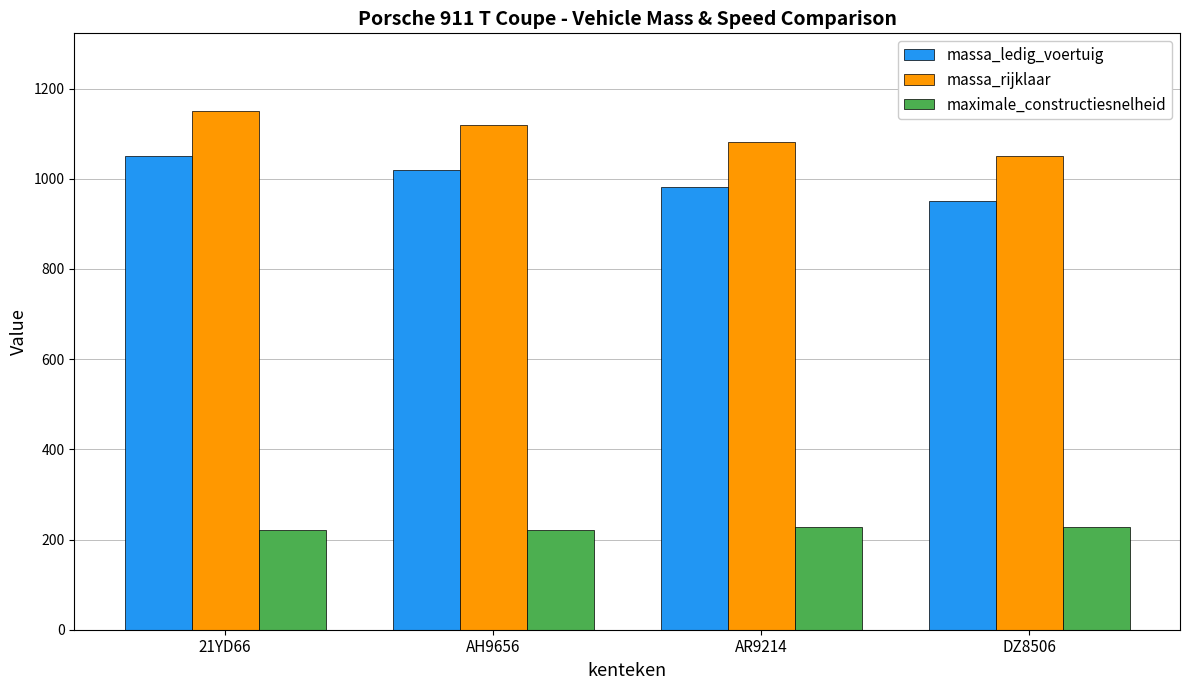

Where is massa_rijklaar nearest to the value 1100?

AR9214